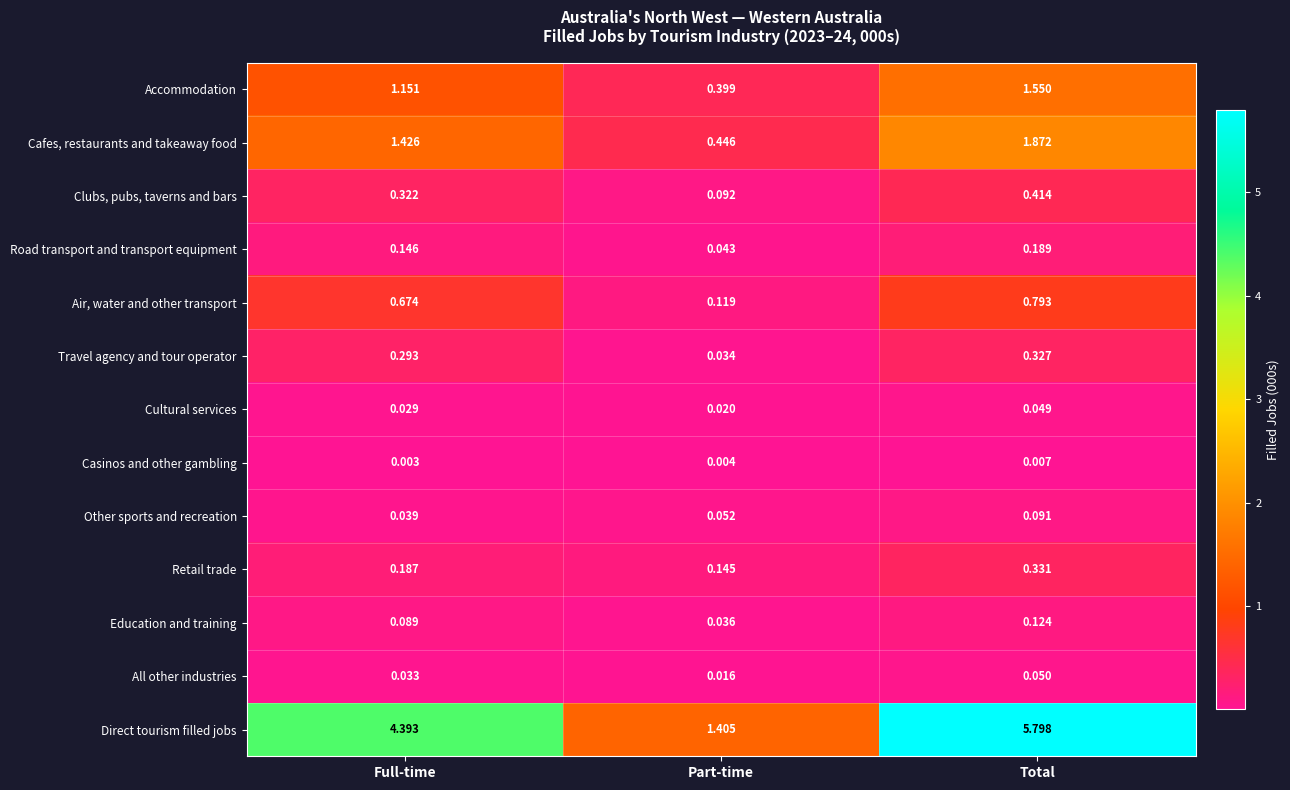

Rank the series at Total from highest to lowest value.

Direct tourism filled jobs, Cafes, restaurants and takeaway food, Accommodation, Air, water and other transport, Clubs, pubs, taverns and bars, Retail trade, Travel agency and tour operator, Road transport and transport equipment, Education and training, Other sports and recreation, All other industries, Cultural services, Casinos and other gambling